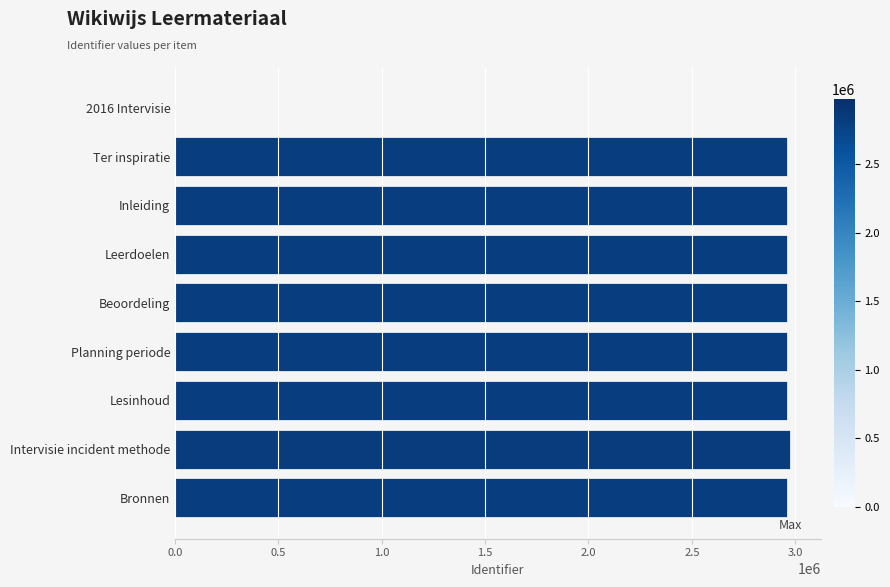

What is the ratio of the value at Leerdoelen to the value at Bronnen?

1.0